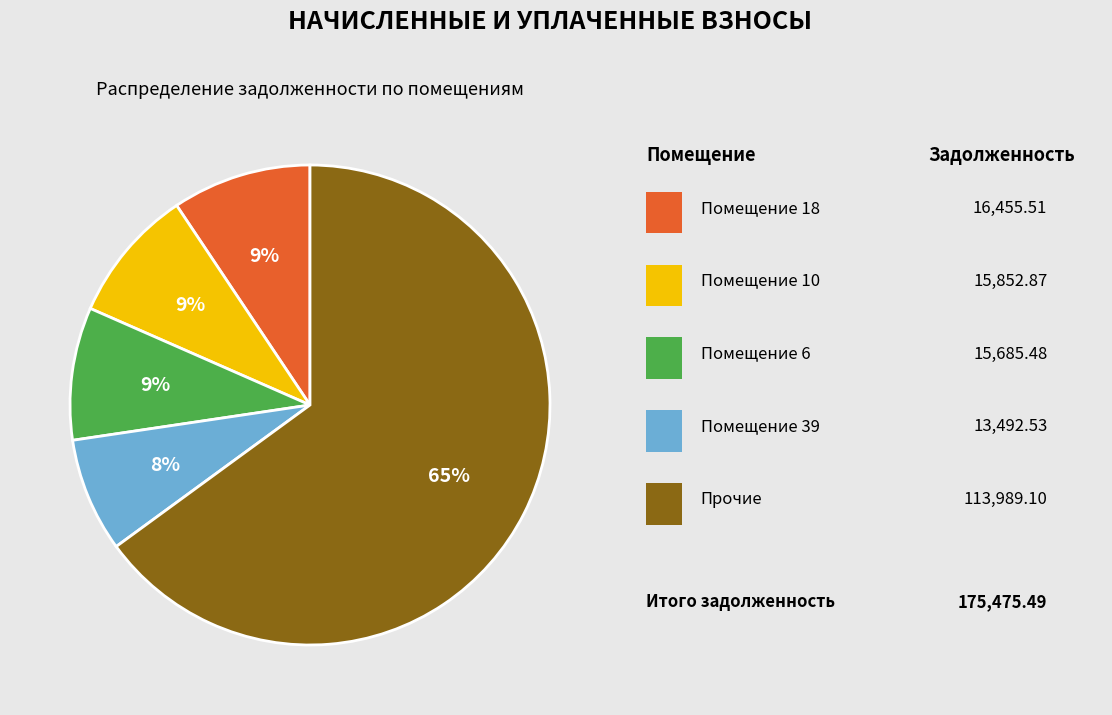

Does any single category account for the majority?

Yes